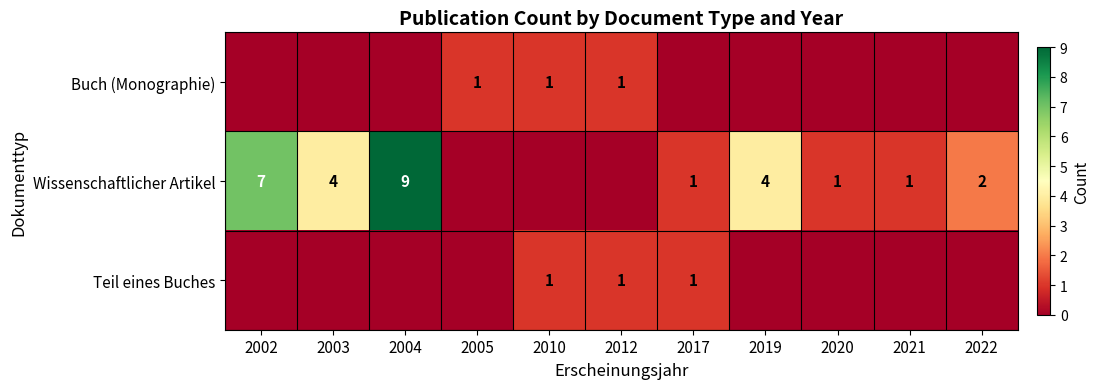

Is it true that Wissenschaftlicher Artikel equals 2 at 2021?

False